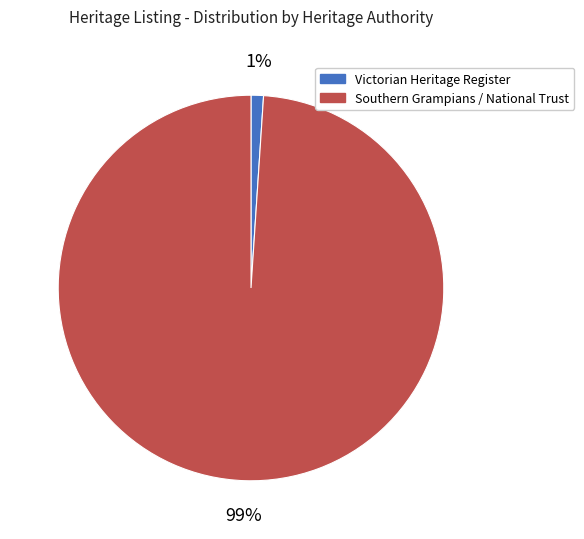

Which category has the smallest portion of the pie?

Victorian Heritage Register